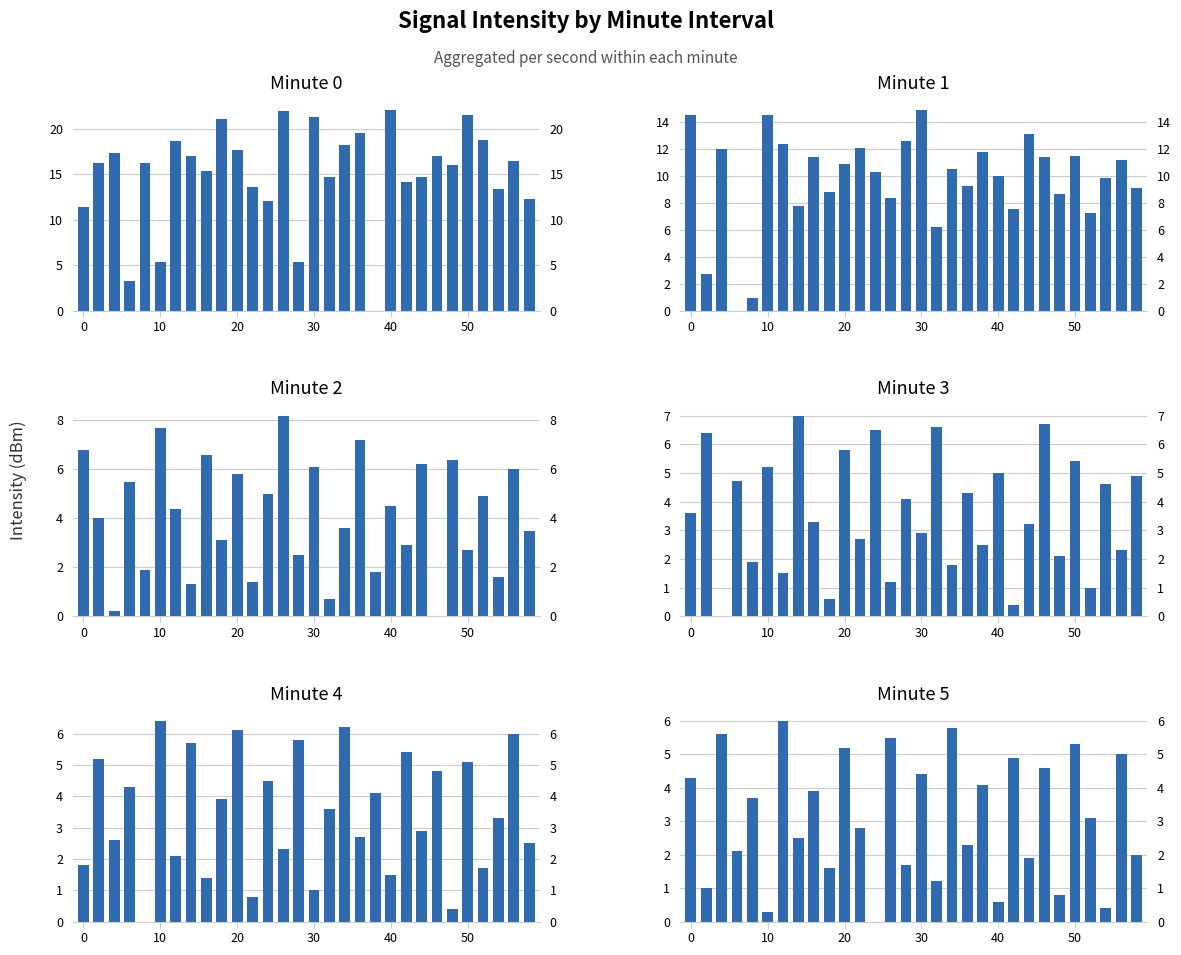

Which has a higher value, 27 or 20?

20